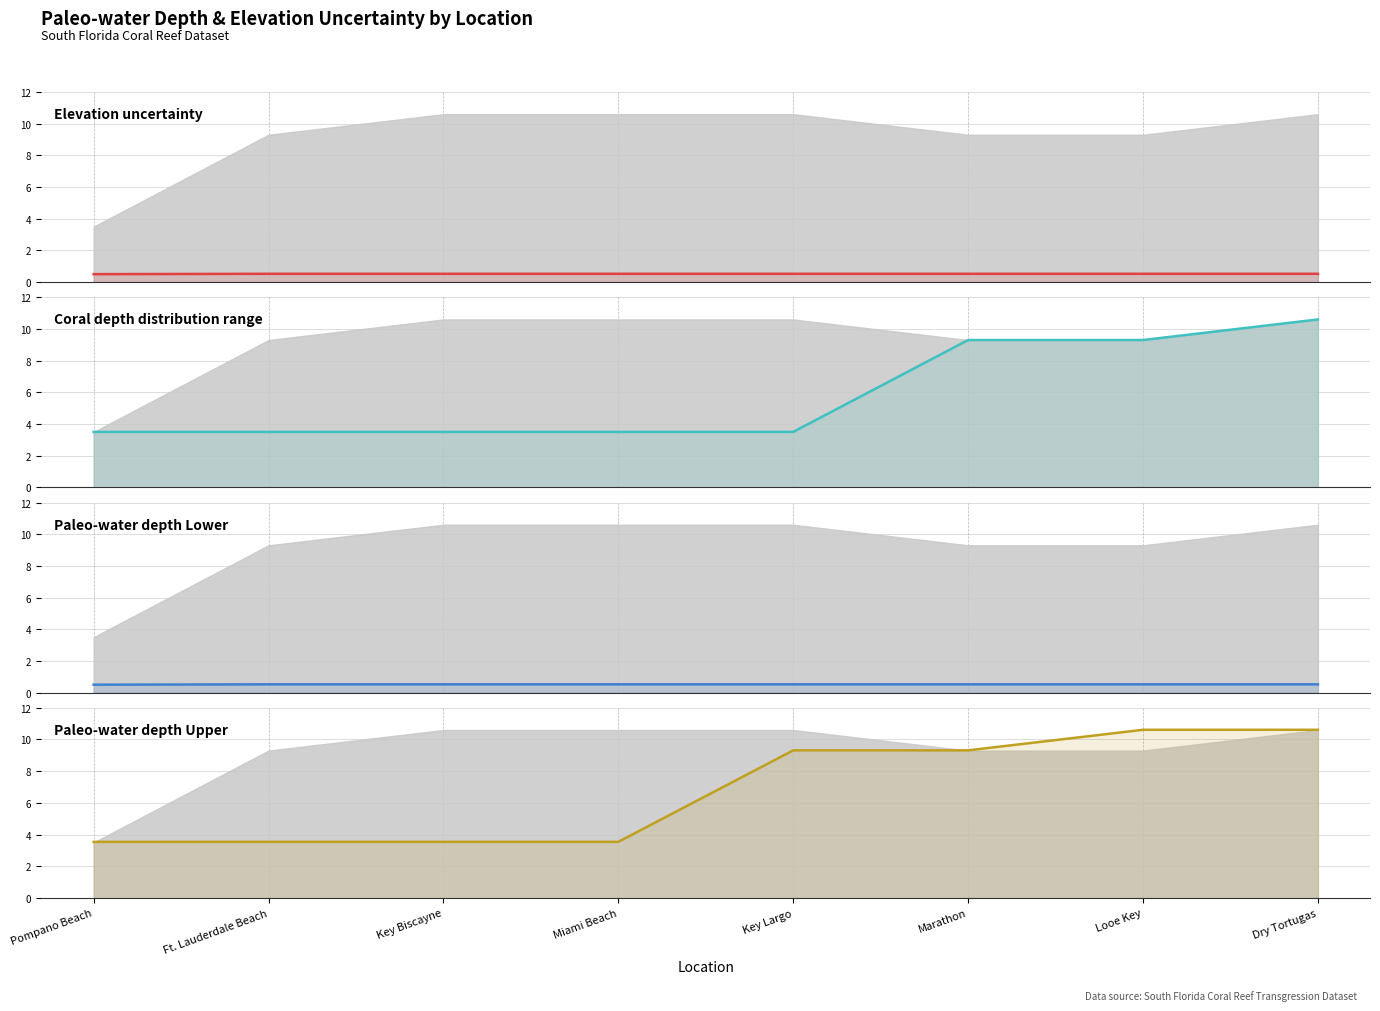

What is the value of the Coral depth distribution range point at the 4th from the left?

3.5